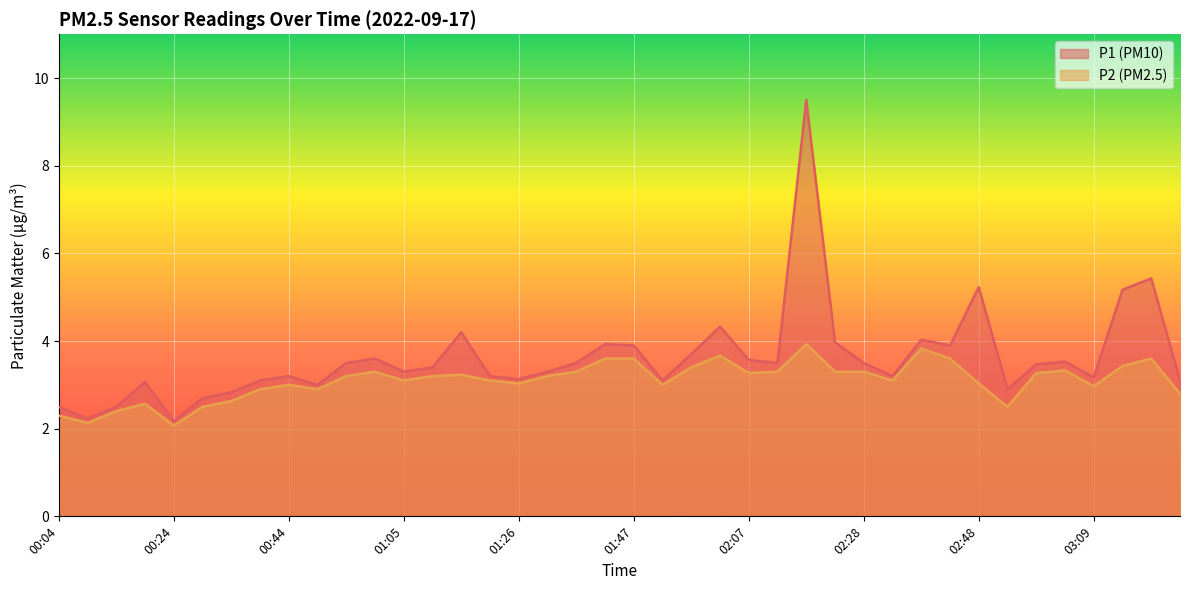

What is the sum of the P1 values at 01:52 and 00:19?

6.2